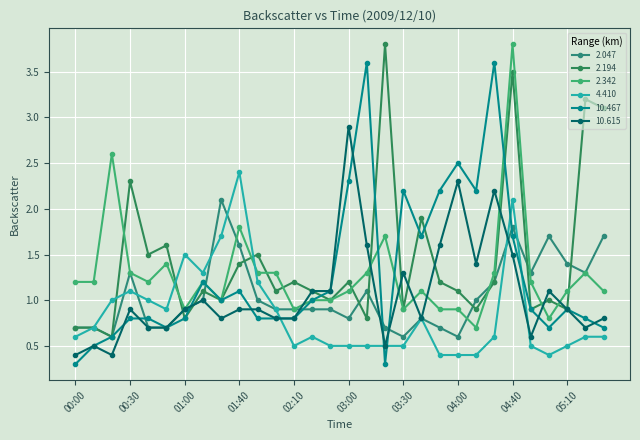

Count the number of data series in this chart.

6